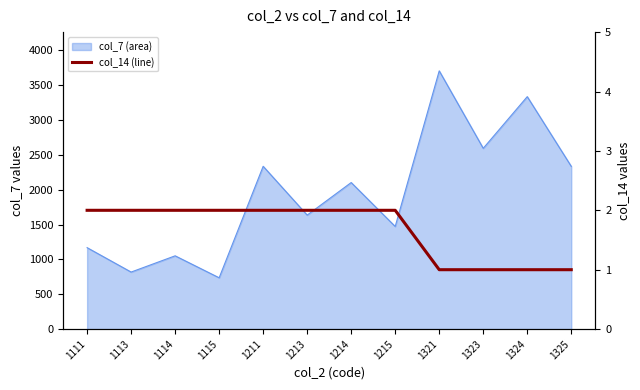

How many values are between 1 and 2?

12